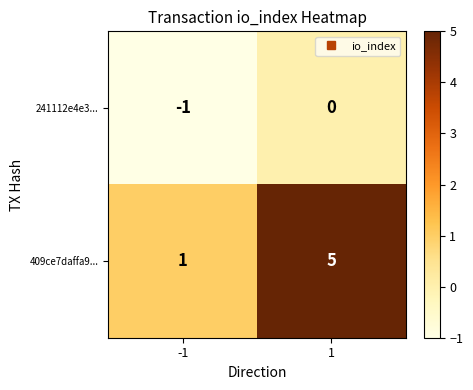

How many series are shown in this chart?

2